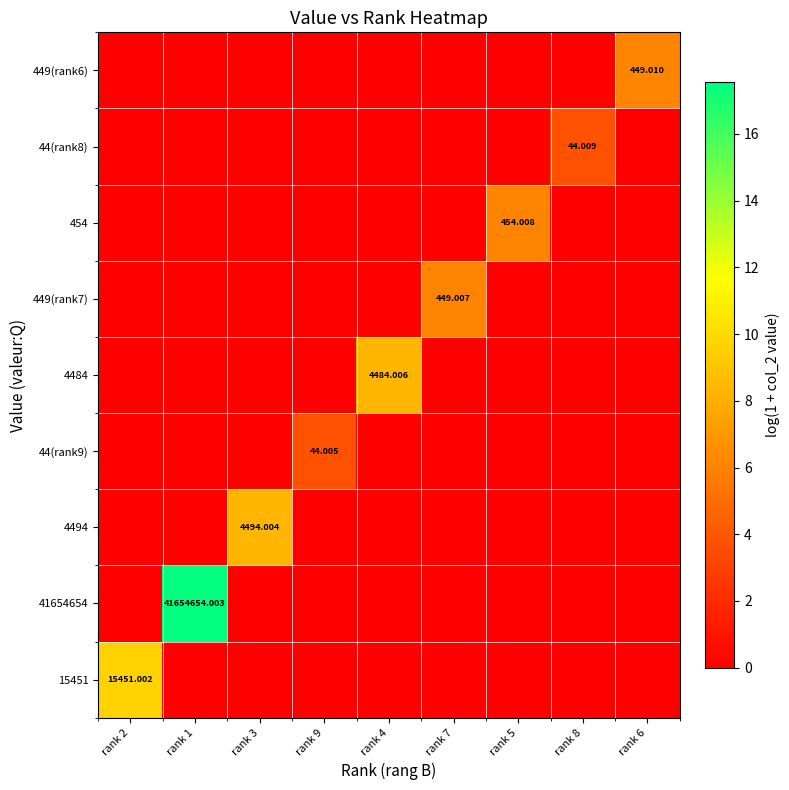

How many series are shown in this chart?

9